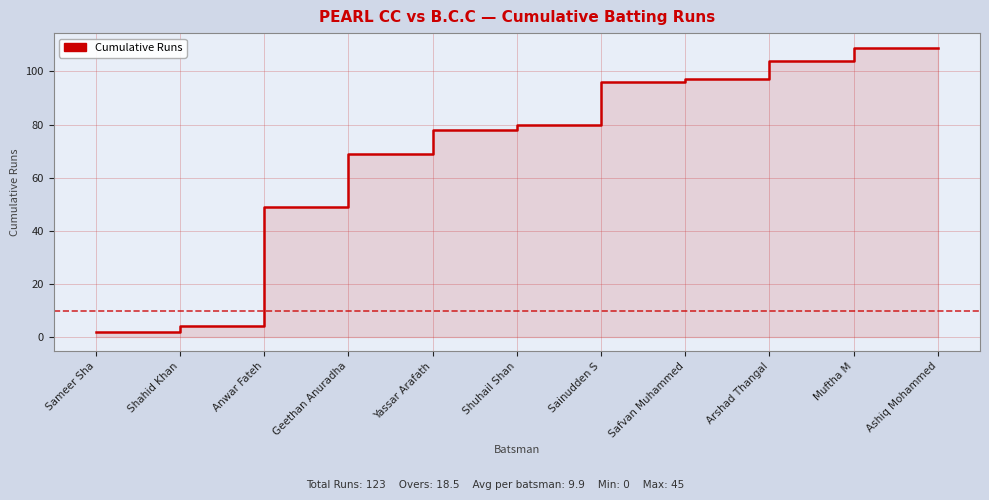

Reading left to right, what are all the values shown in this chart?

Sameer Sha=2	Shahid Khan=4	Anwar Fateh=49	Geethan Anuradha=69	Yassar Arafath=78	Shuhail Shan=80	Sainudden S=96	Safvan Muhammed=97	Arshad Thangal=104	Muftha M=109	Ashiq Mohammed=109